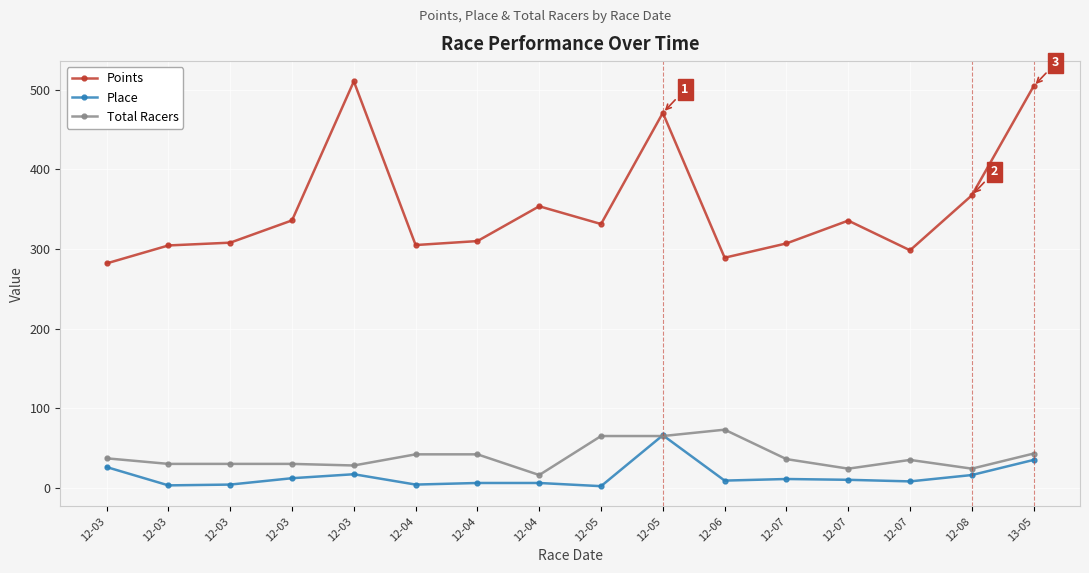

True or false: Points and Place intersect in this chart.

False